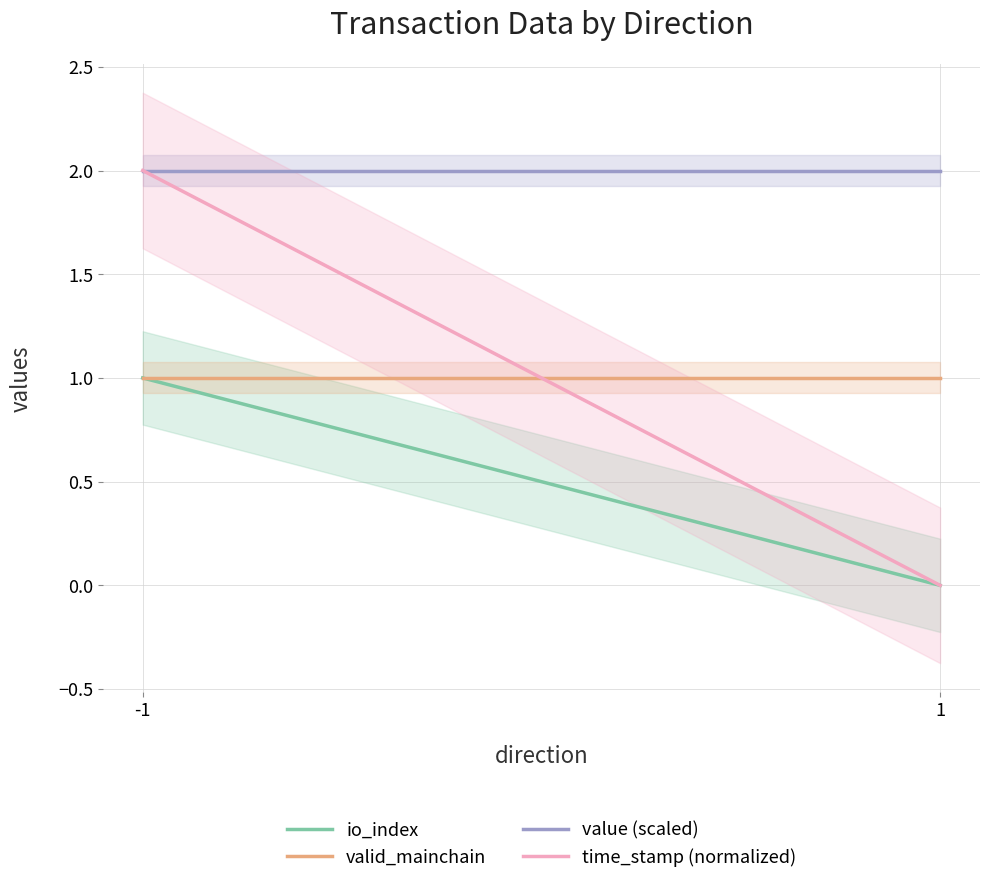

At how many categories does at least one series exceed 0?

2